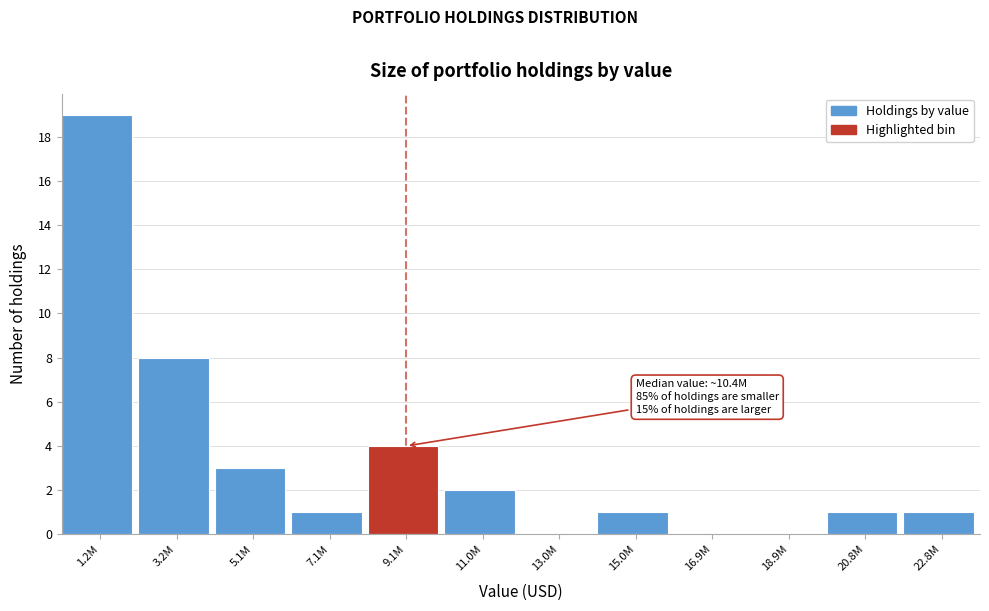

Reading left to right, list all the values displayed in this chart.

1.2M=19	3.2M=8	5.1M=3	7.1M=1	9.1M=4	11.0M=2	13.0M=0	15.0M=1	16.9M=0	18.9M=0	20.8M=1	22.8M=1